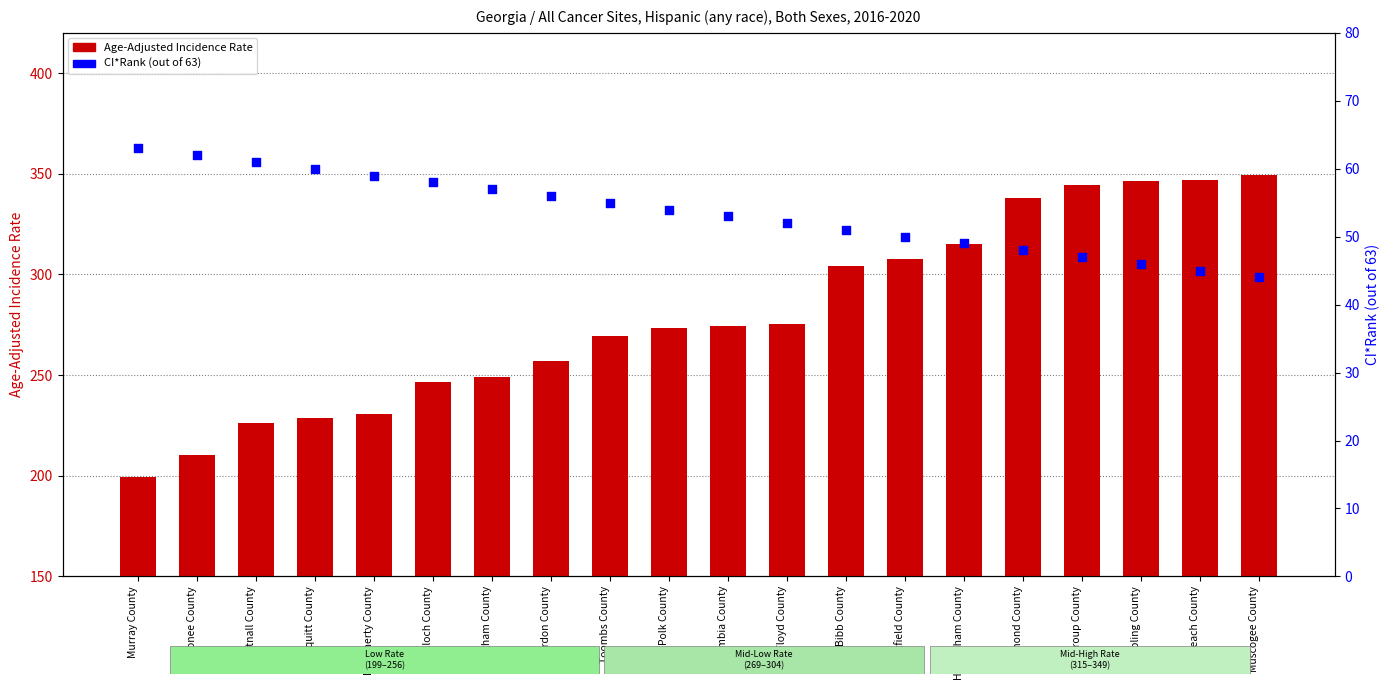

At how many categories does at least one series exceed 311?

6